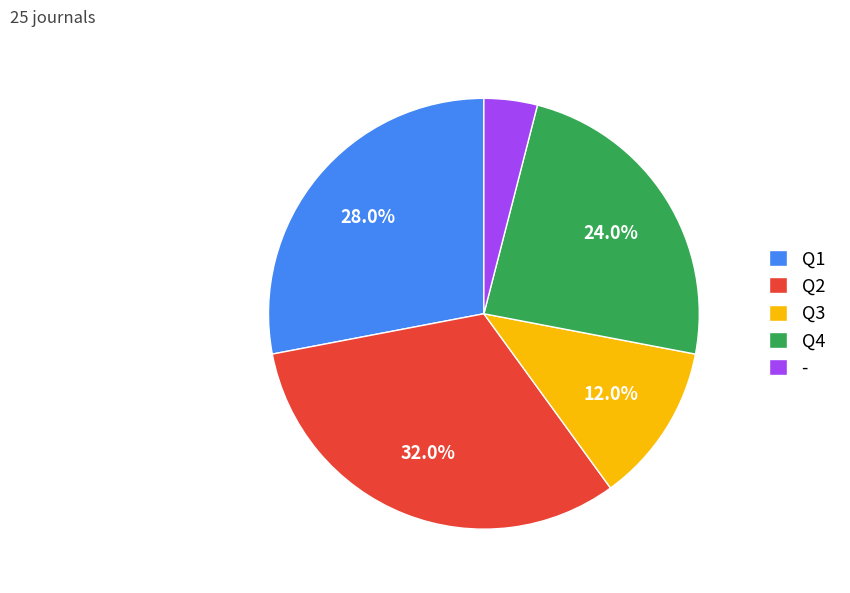

Count the number of slices in the pie.

5